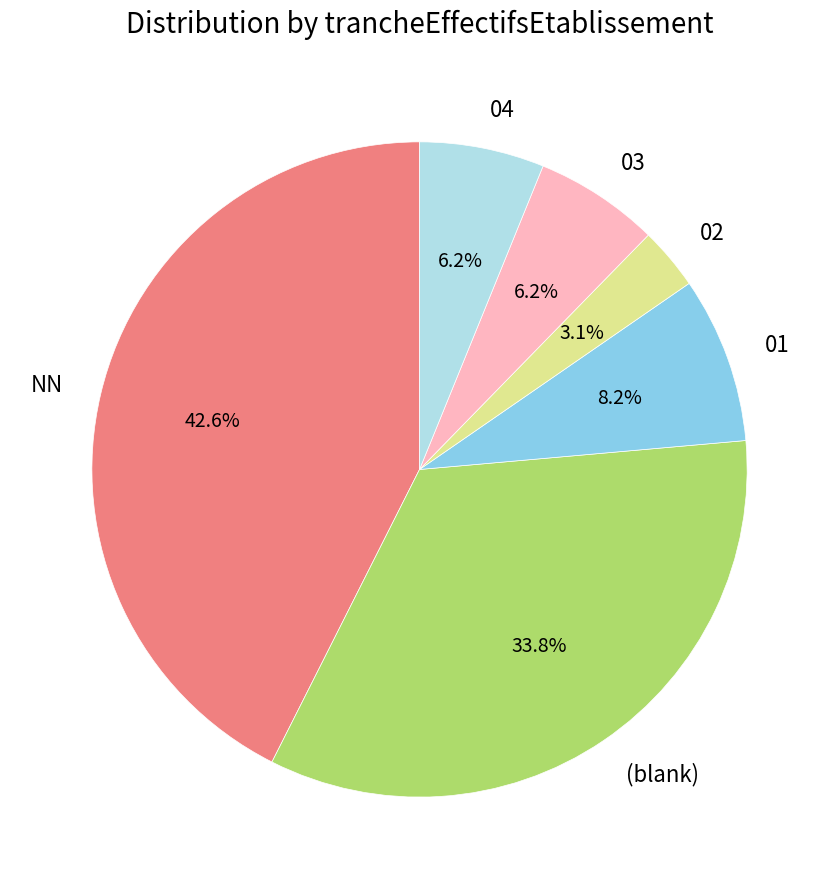

Is there a majority slice in this chart?

No